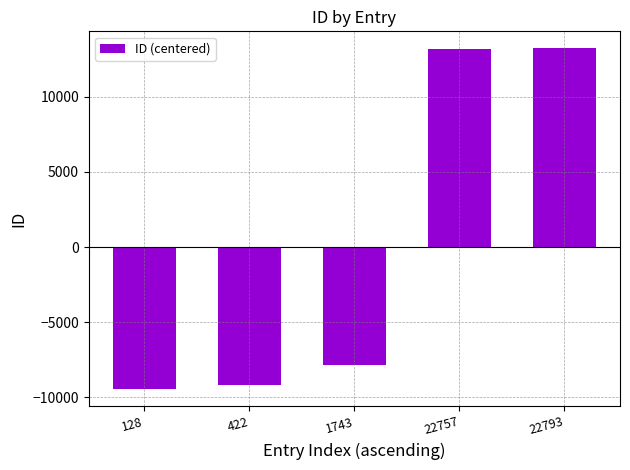

What is the value of the 5th bar from the left?

13224.4